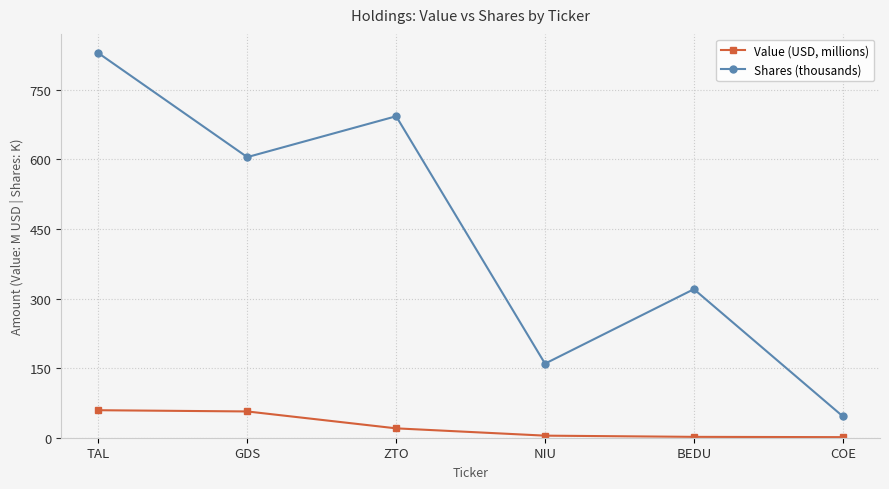

What is the average value of the Value (USD, millions) series?

23.9